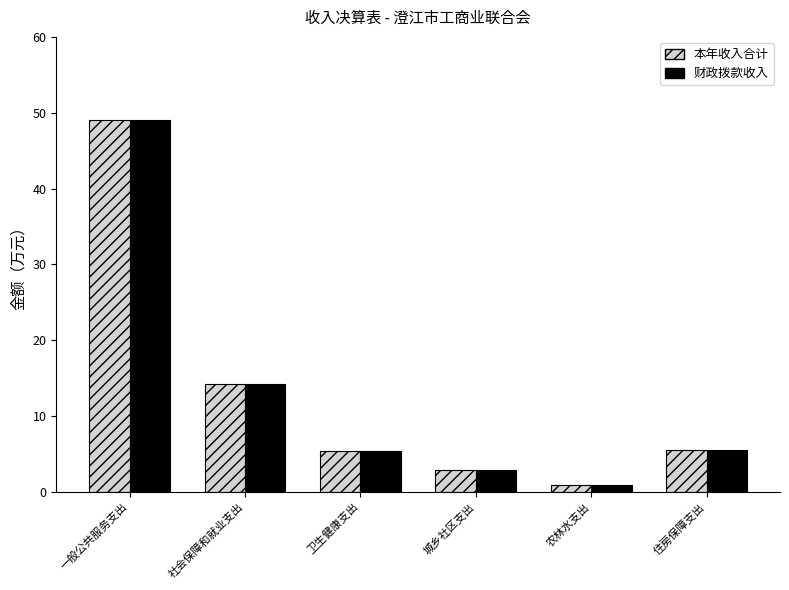

Where is 财政拨款收入 nearest to the value 24?

社会保障和就业支出